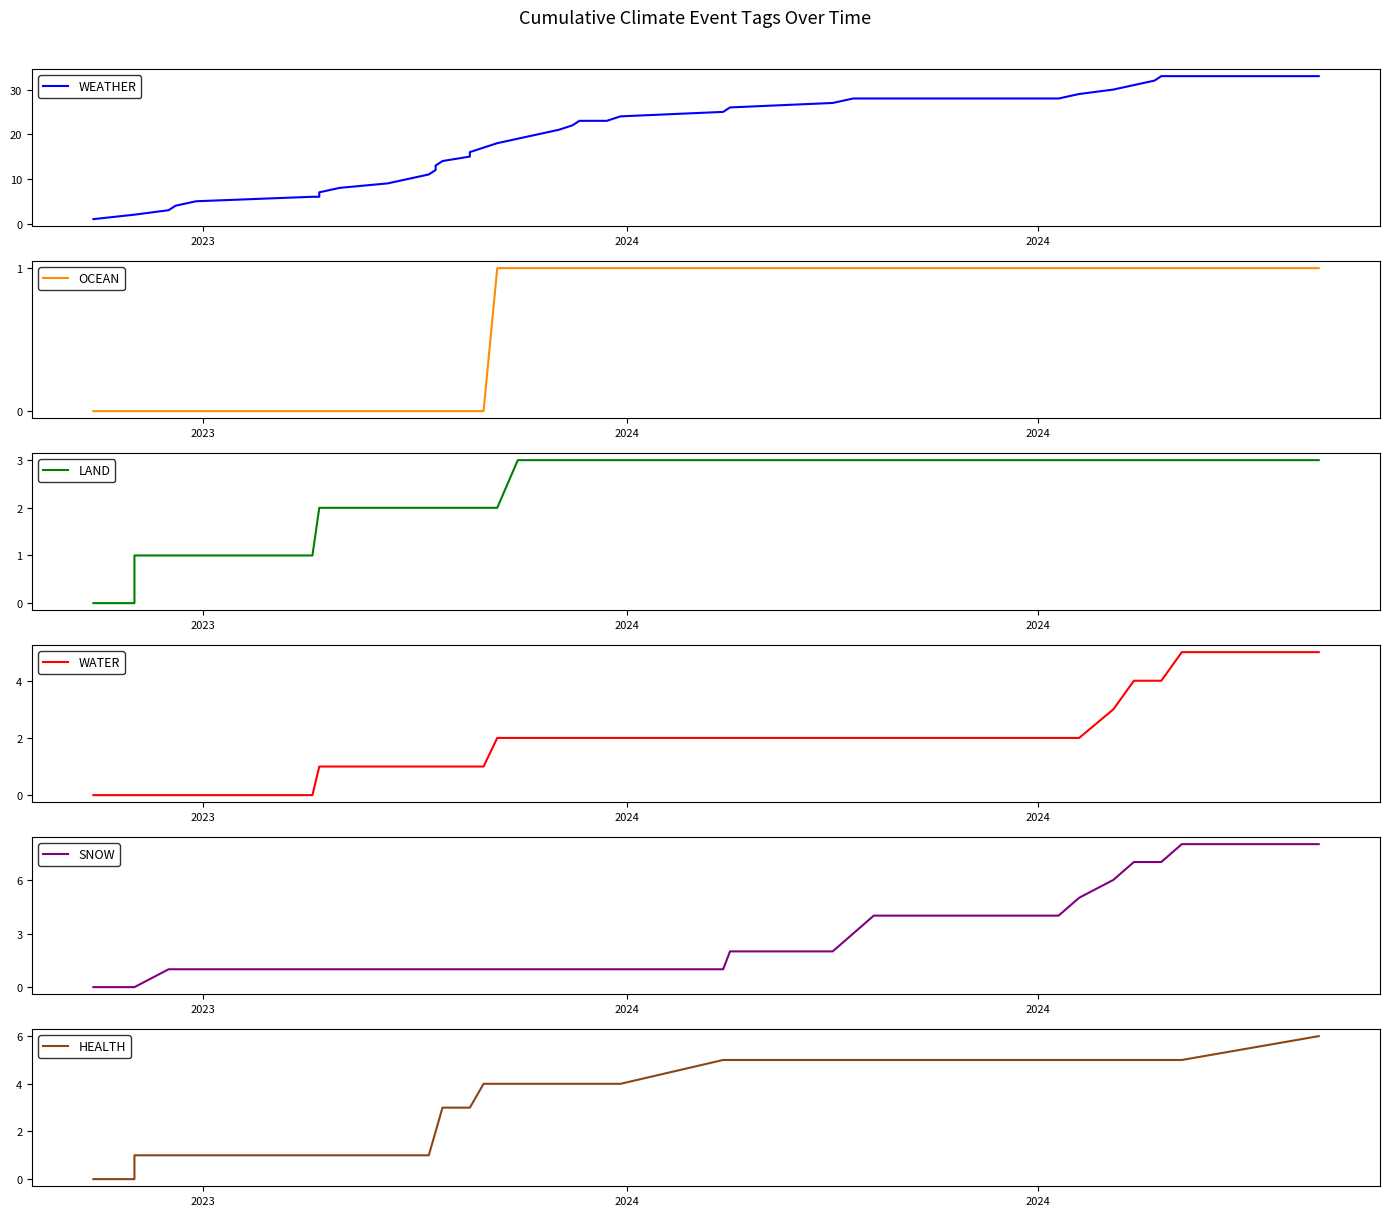

True or false: WEATHER and LAND cross at least once.

False